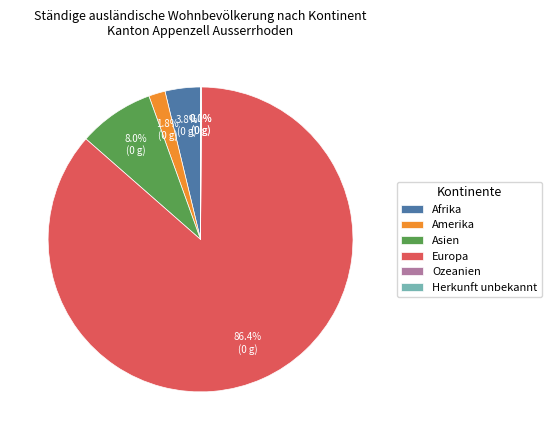

To the nearest percent, what percentage of the pie is Asien?

8%